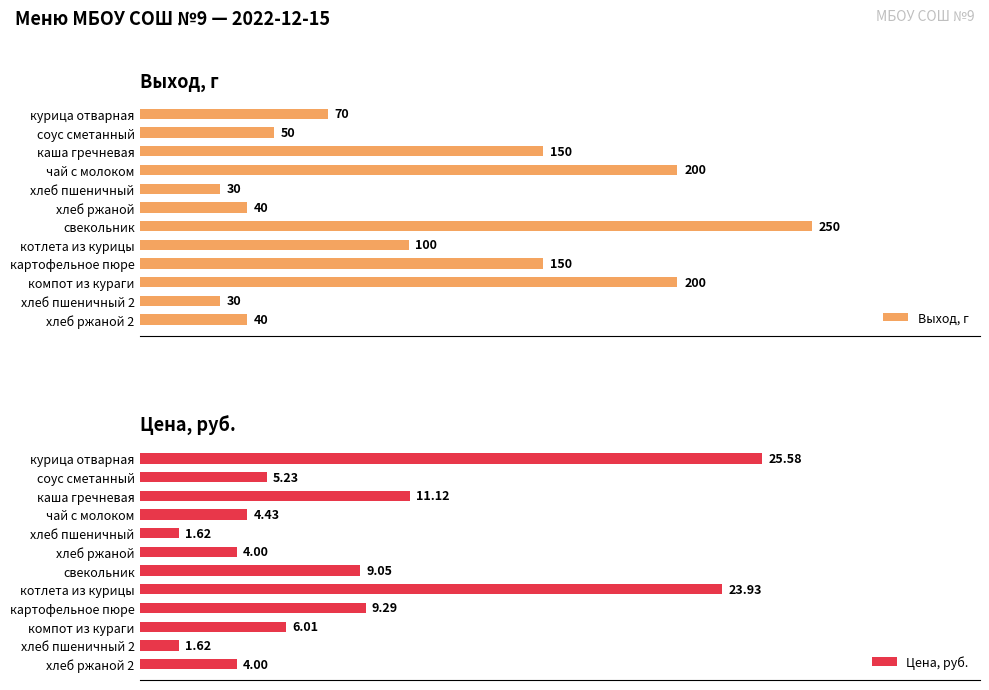

Where is Цена, руб. nearest to the value 13?

каша гречневая